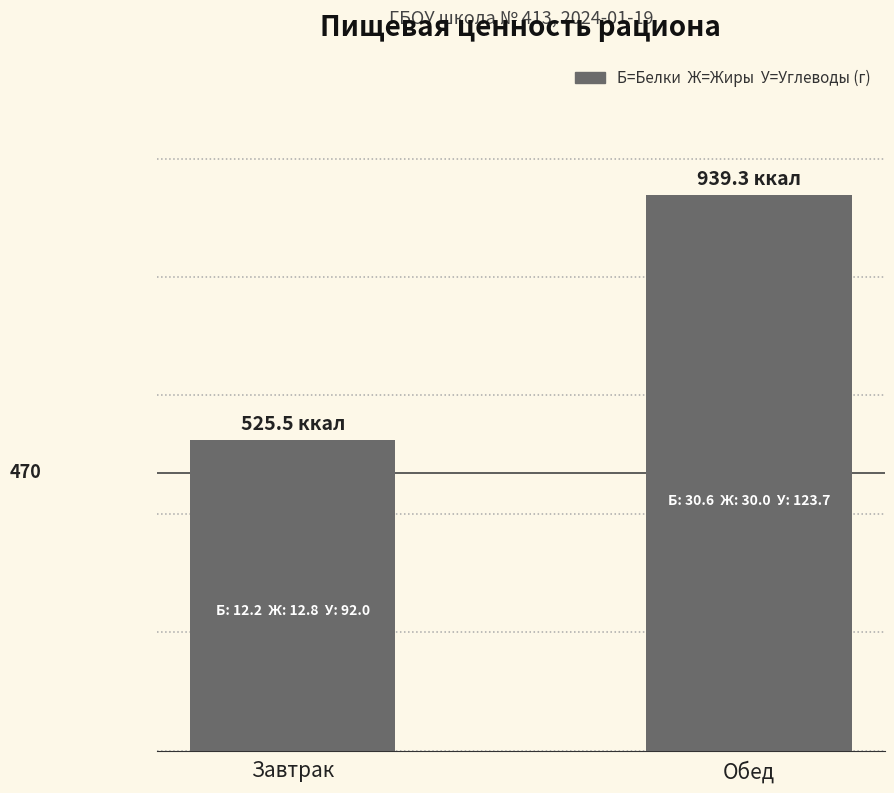

What is the difference between the maximum and minimum values?

413.8